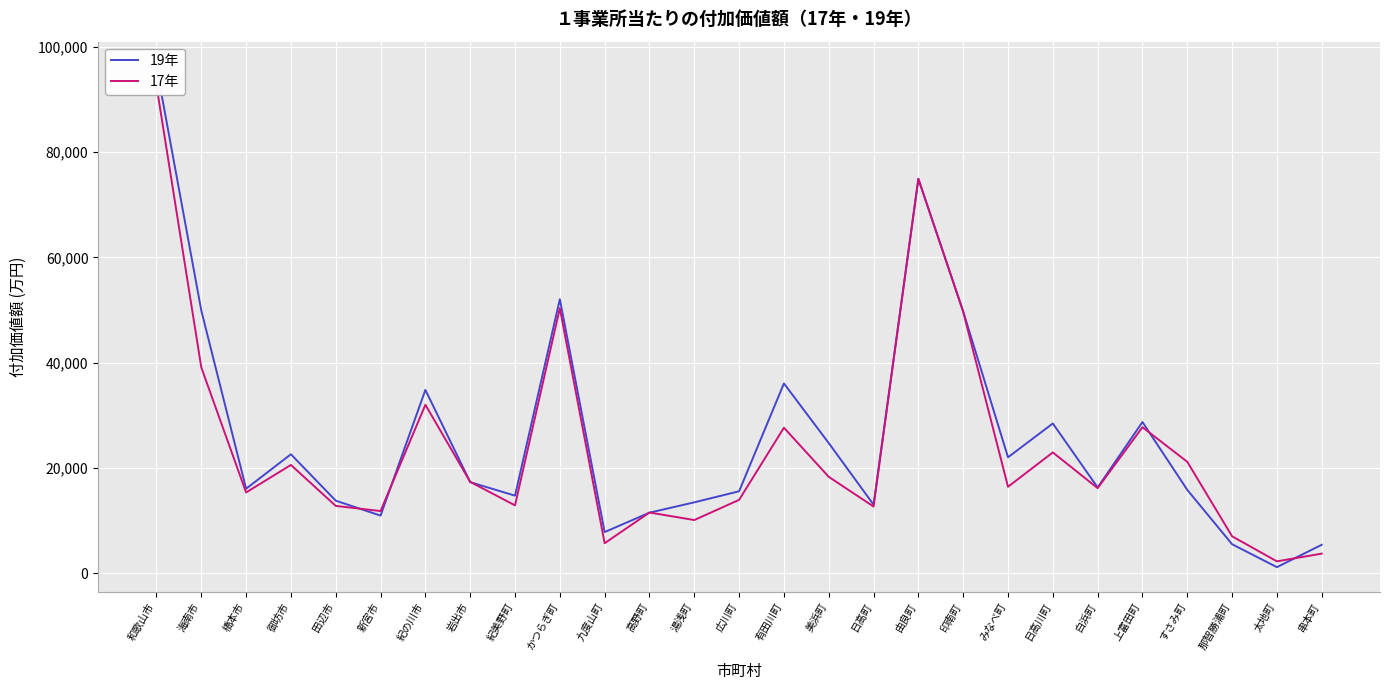

Where does the 17年 series first go above 16460?

和歌山市